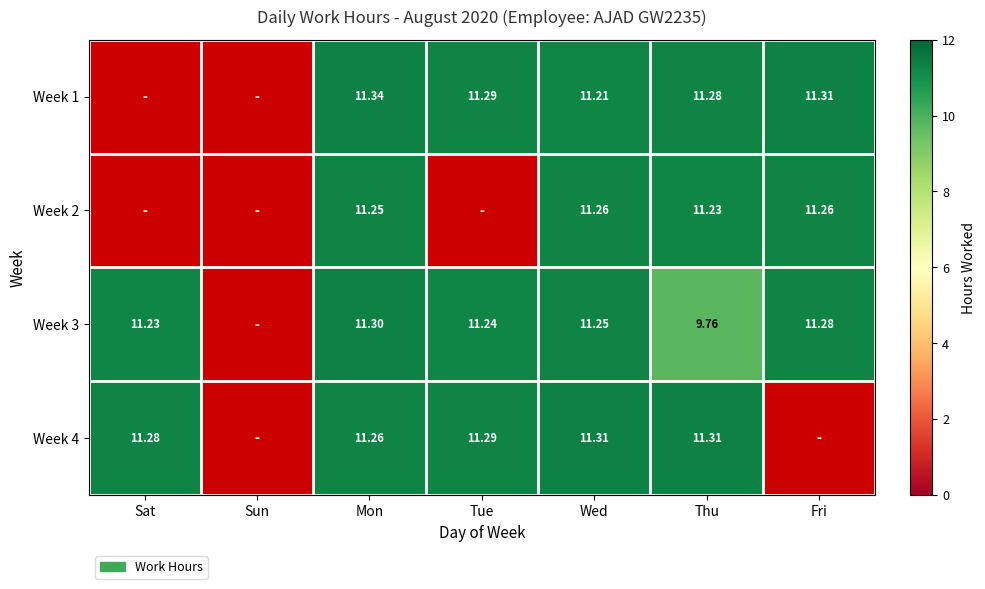

Rank the series at Wed from highest to lowest value.

Week 4, Week 2, Week 3, Week 1